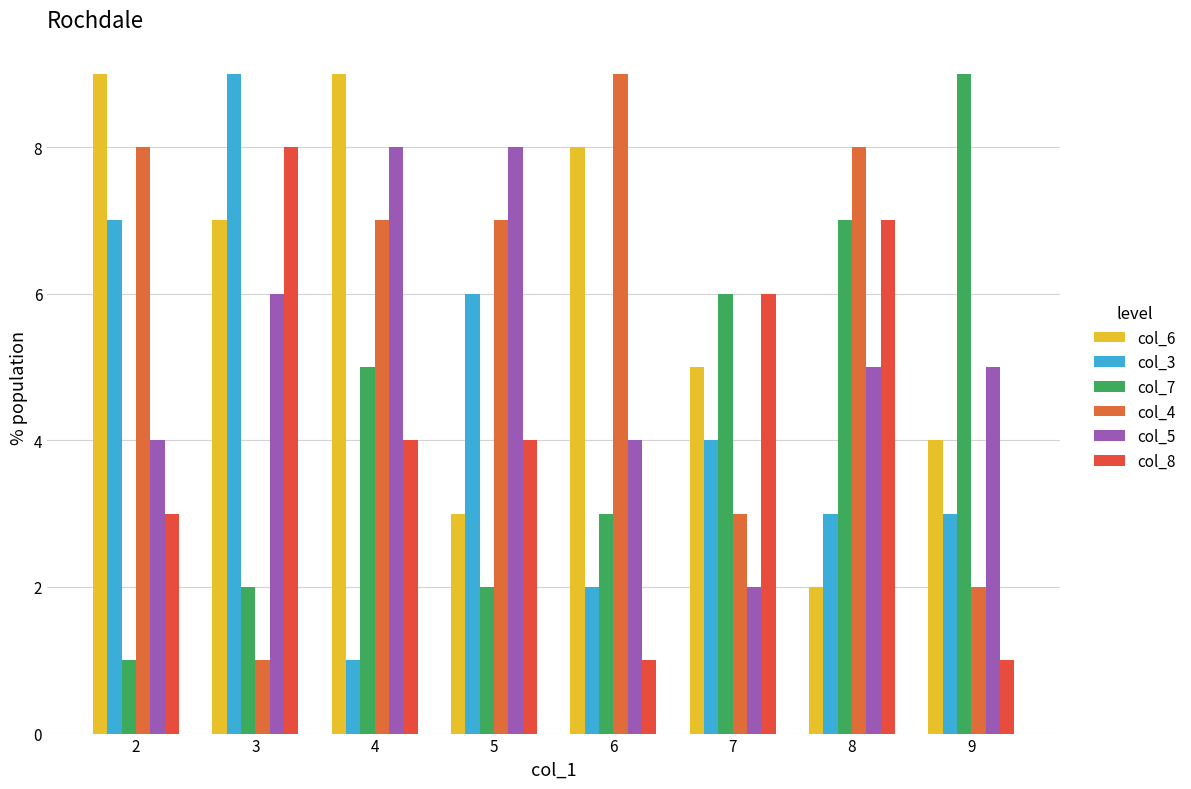

Count the col_3 values in the range 3 to 7.

5